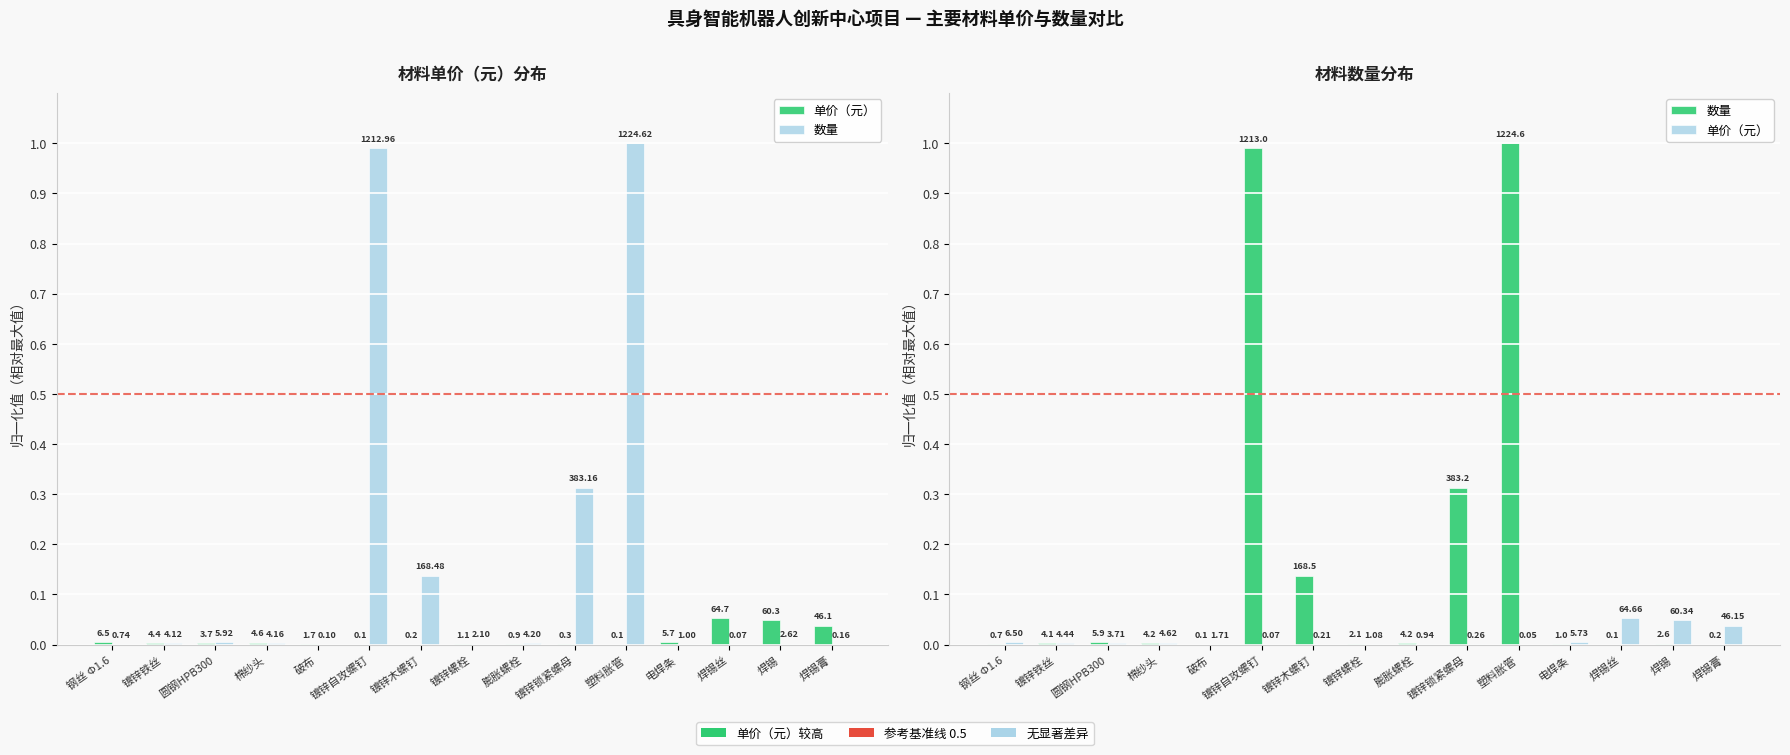

True or false: 数量 has a value of 0.0 at 破布.

False